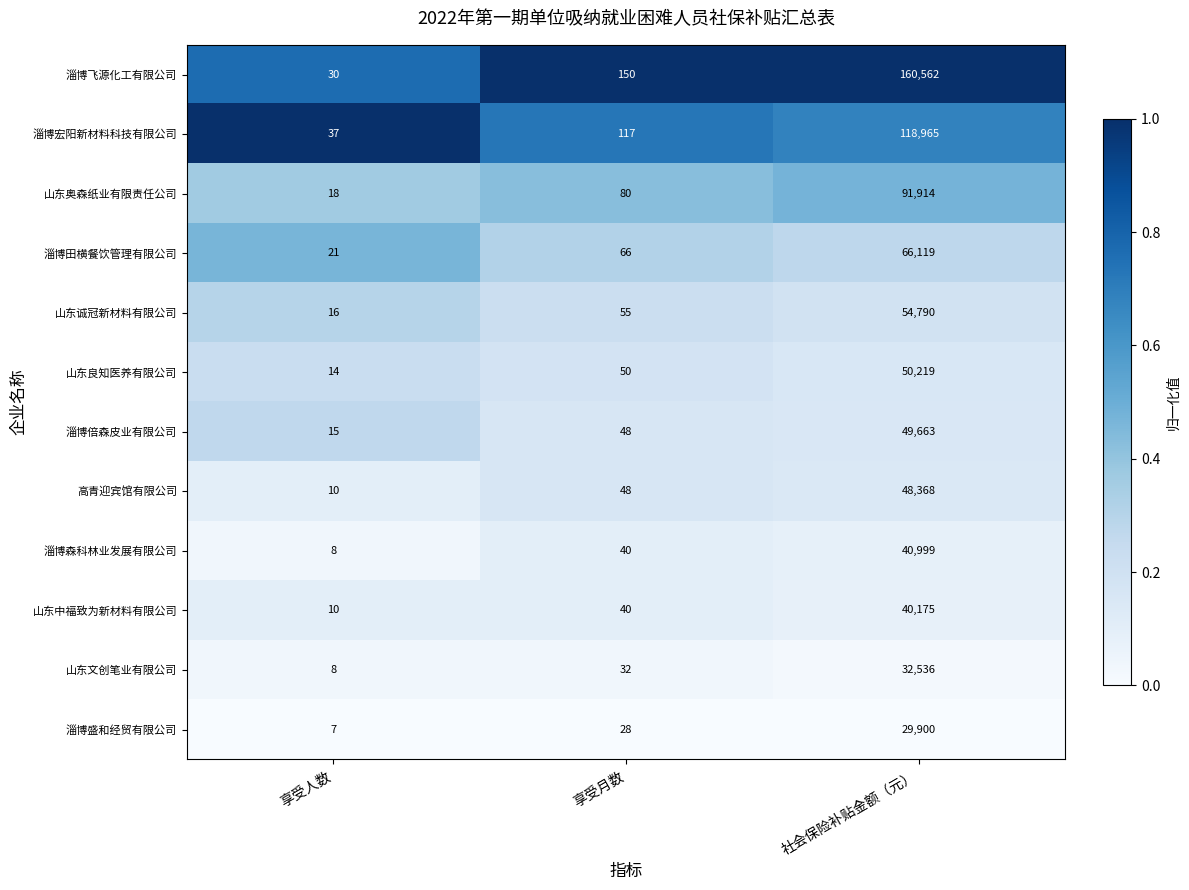

Which series changed the most between 享受人数 and 社会保险补贴金额（元）?

淄博飞源化工有限公司